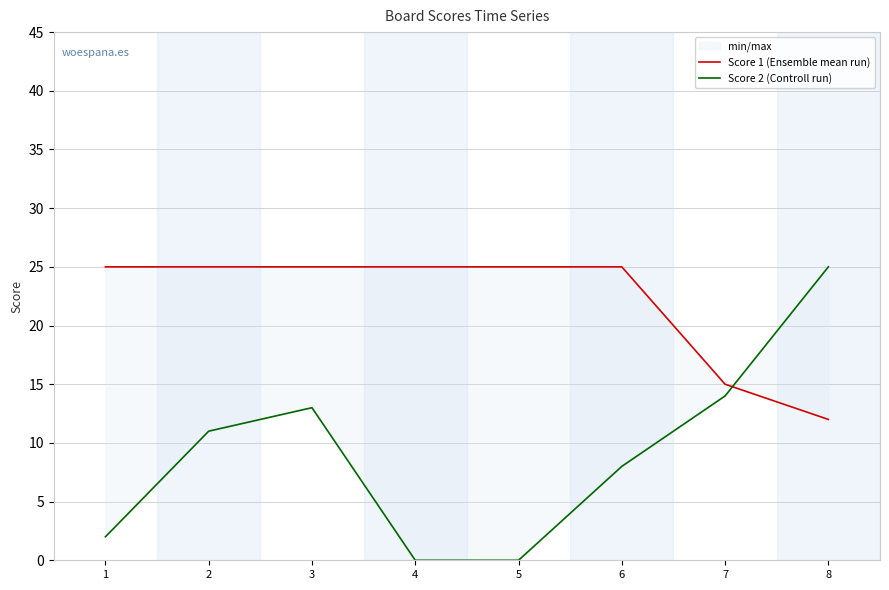

Is this an area chart (filled region under the line)?

No